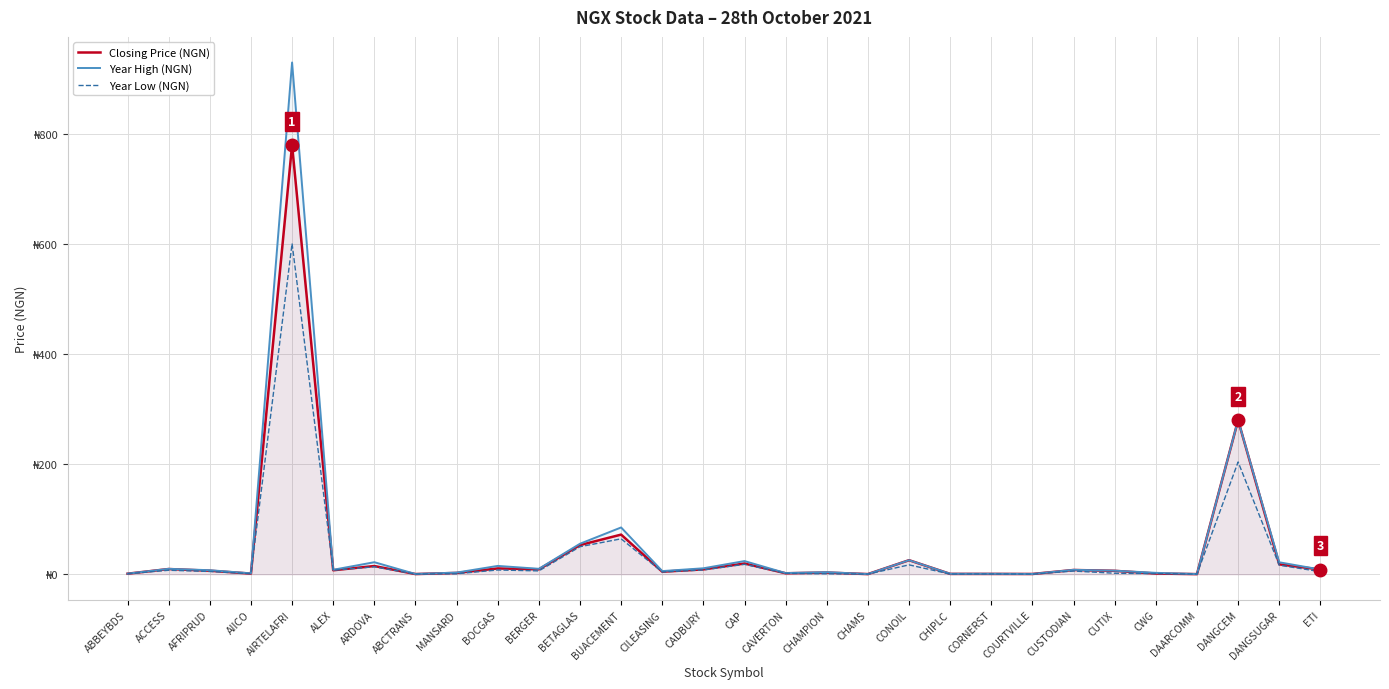

How many values in the Year High (NGN) series are below 8?

15